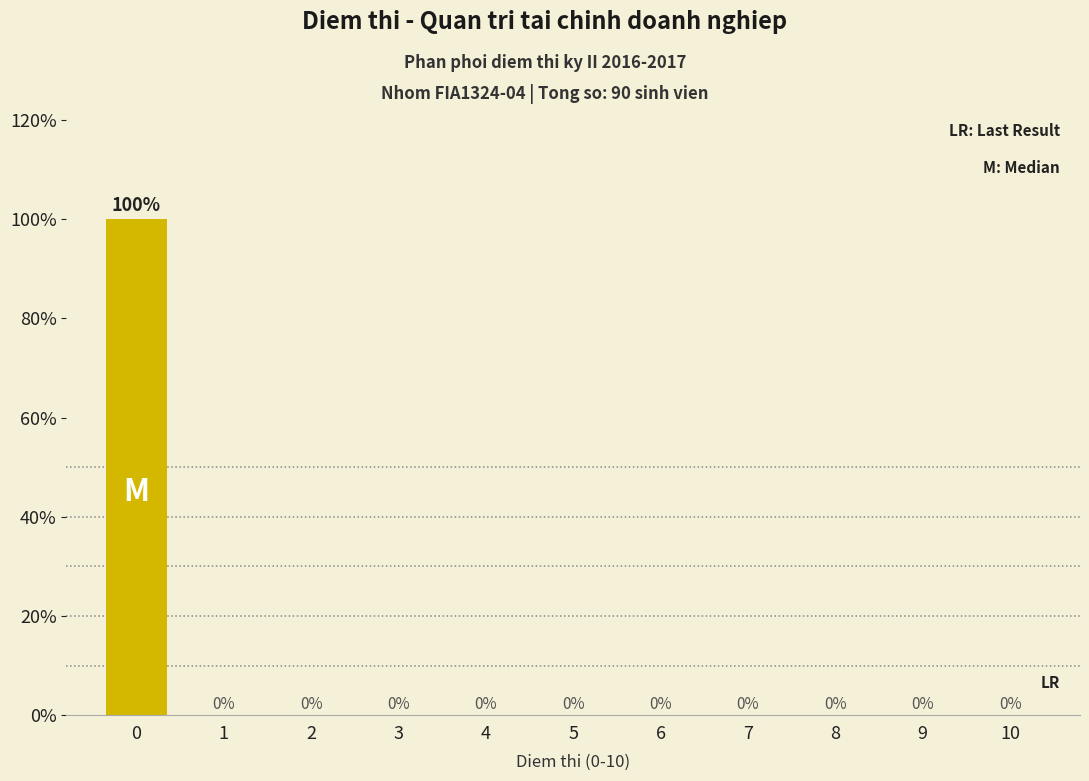

Reading right to left, what are all the values shown in this chart?

10=0	9=0	8=0	7=0	6=0	5=0	4=0	3=0	2=0	1=0	0=100